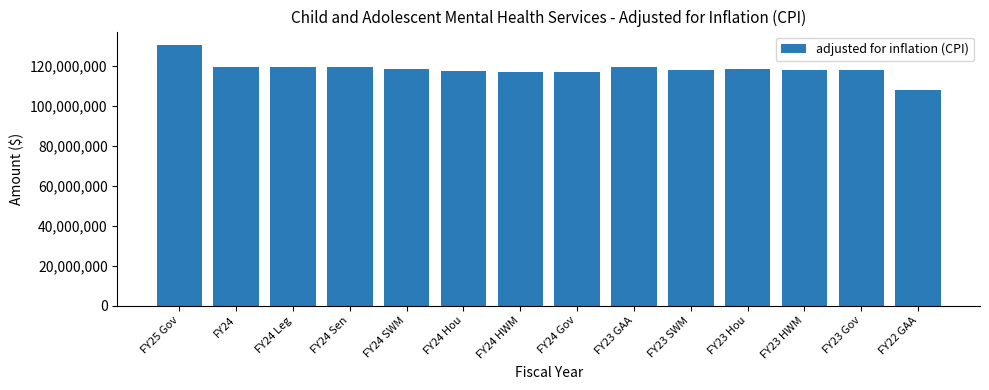

What is the change in value from FY24 SWM to FY23 SWM?

-288502